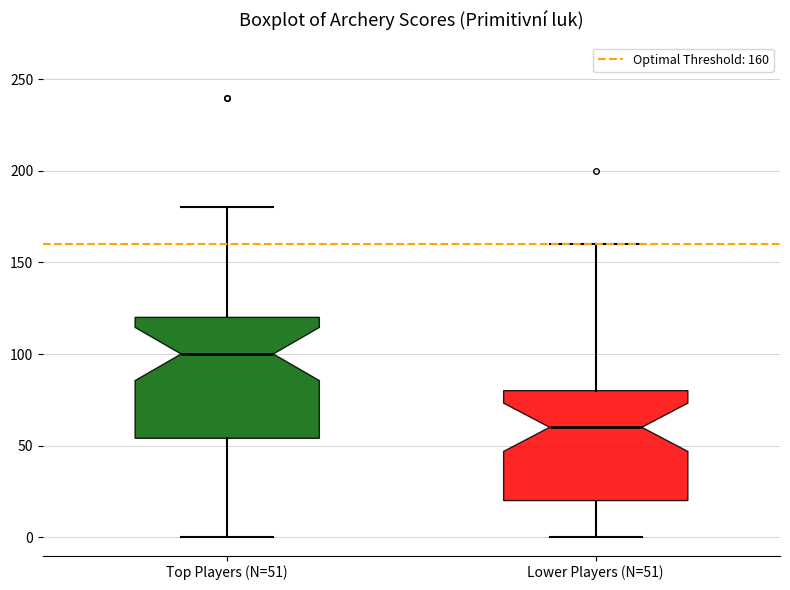

Reading left to right, transcribe this box plot: for each box, give where its median line is, the range the box spans, and where its two whiskers end, as read against the y-axis. The values are not printed on the chart, so give them approximately, as read against the axis.

Top Players (N=51): median 100, box 55 to 120, whiskers 0 to 180
Lower Players (N=51): median 60, box 20 to 80, whiskers 0 to 160